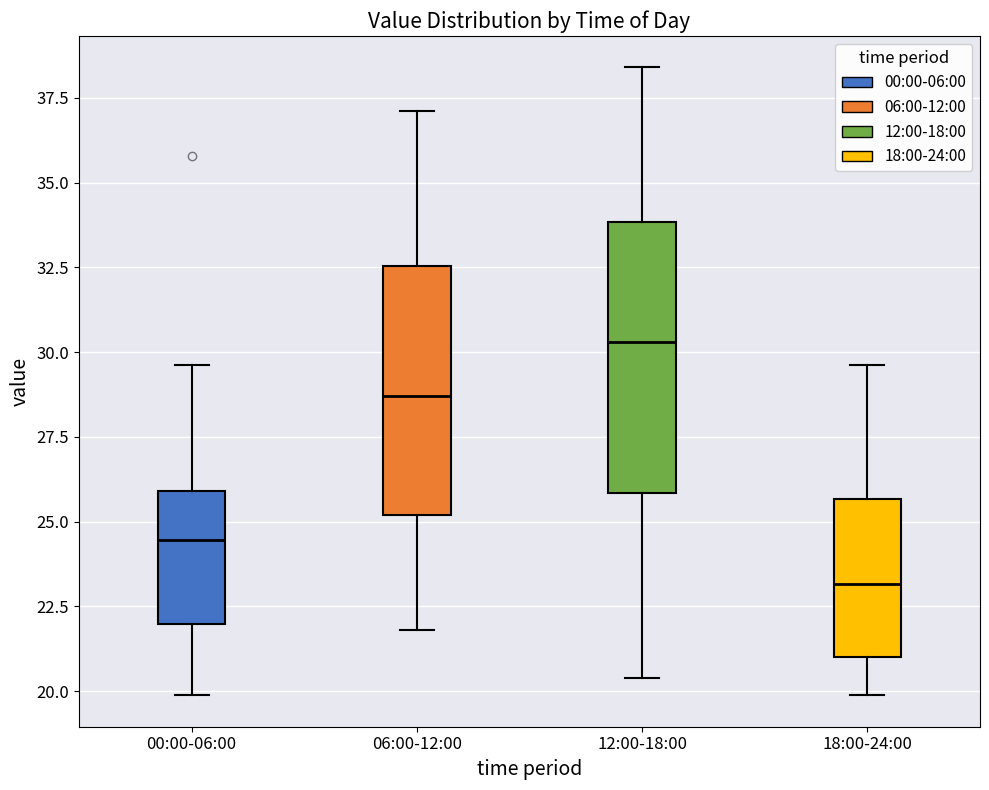

Which box is the tallest, from its lower edge to its upper edge?

12:00-18:00